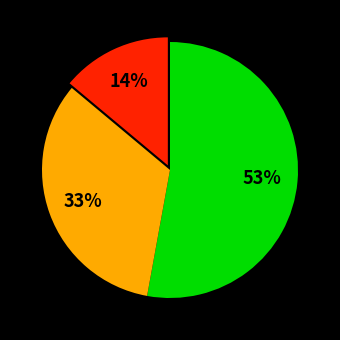

To the nearest percent, what is the difference between the largest and smallest slice percentages?

39%